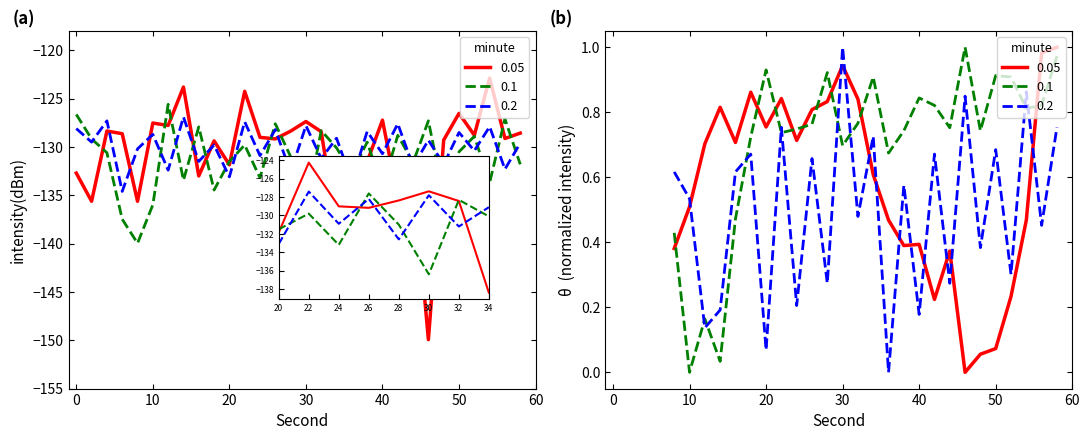

How many lines are shown in the chart?

3